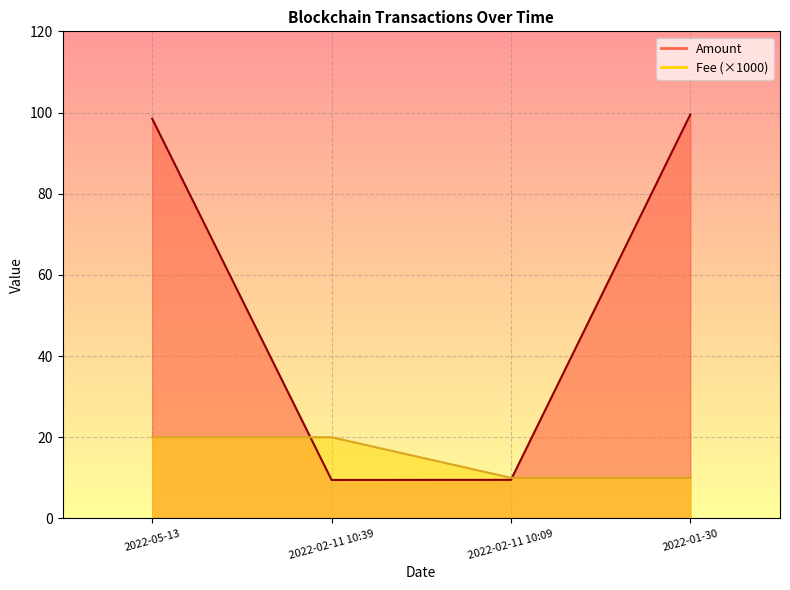

Which category has the highest value in the Fee series?

2022-05-13